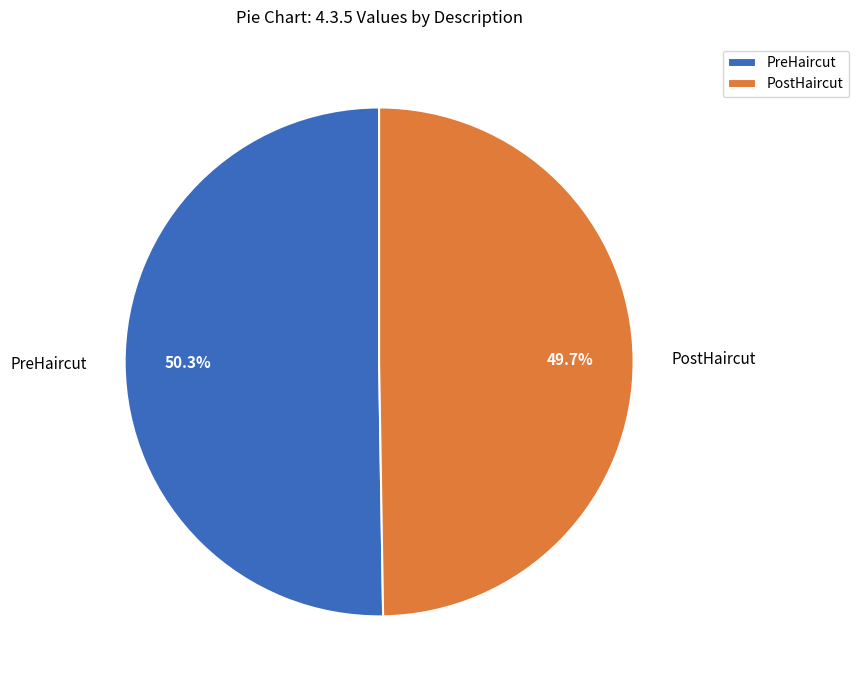

To the nearest percent, what percentage of the pie is PostHaircut?

50%